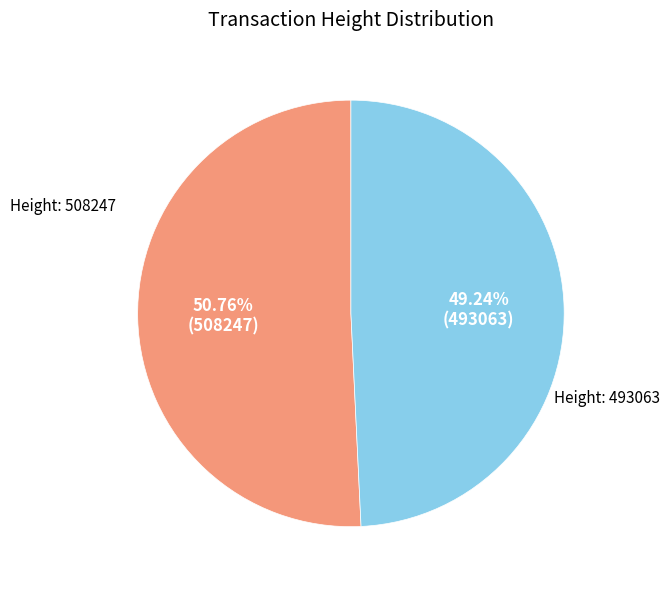

Is the sum of Height: 493063 and Height: 508247 greater than half?

Yes